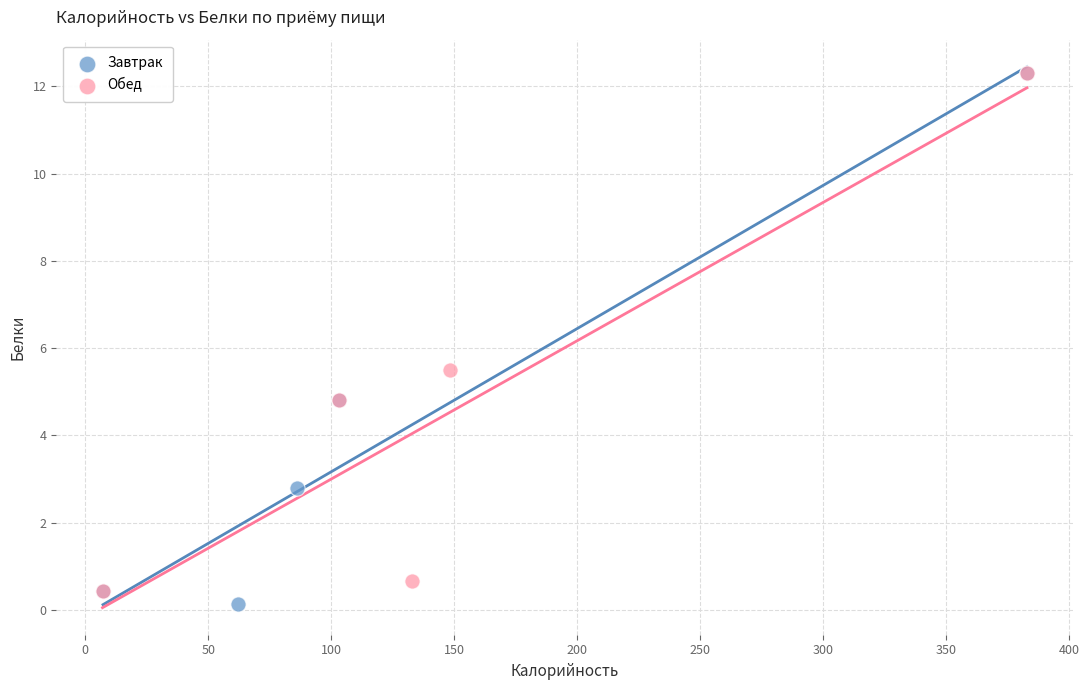

Which series contains the lowest Y value?

Завтрак